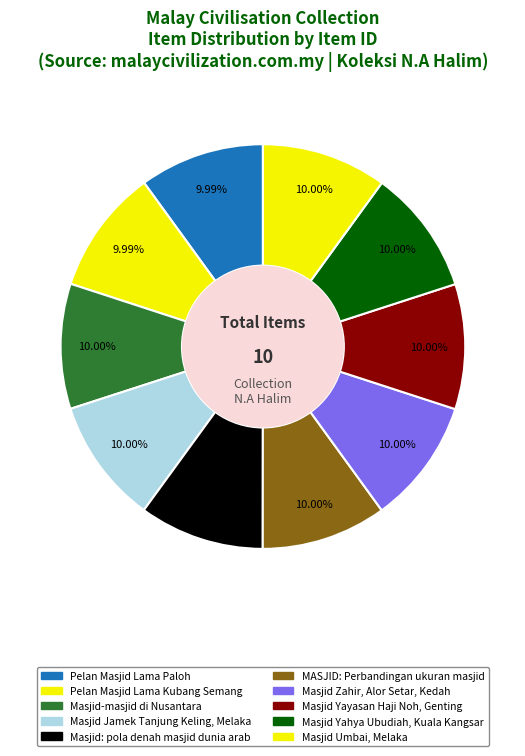

Is there any slice that represents more than half of the pie?

No